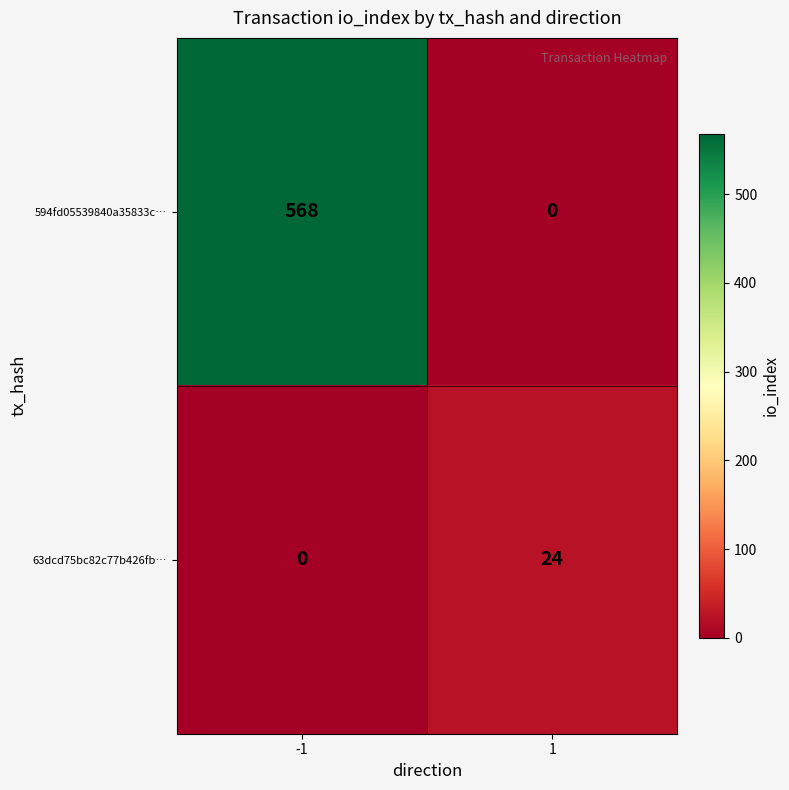

What is the difference between the maximum and minimum values in the 63dcd75bc82c77b426fb… series?

24